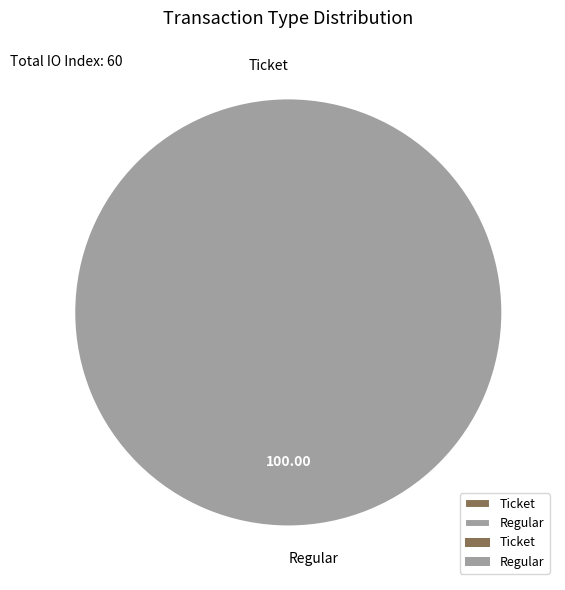

Combined, do Ticket and Regular account for over 50%?

Yes